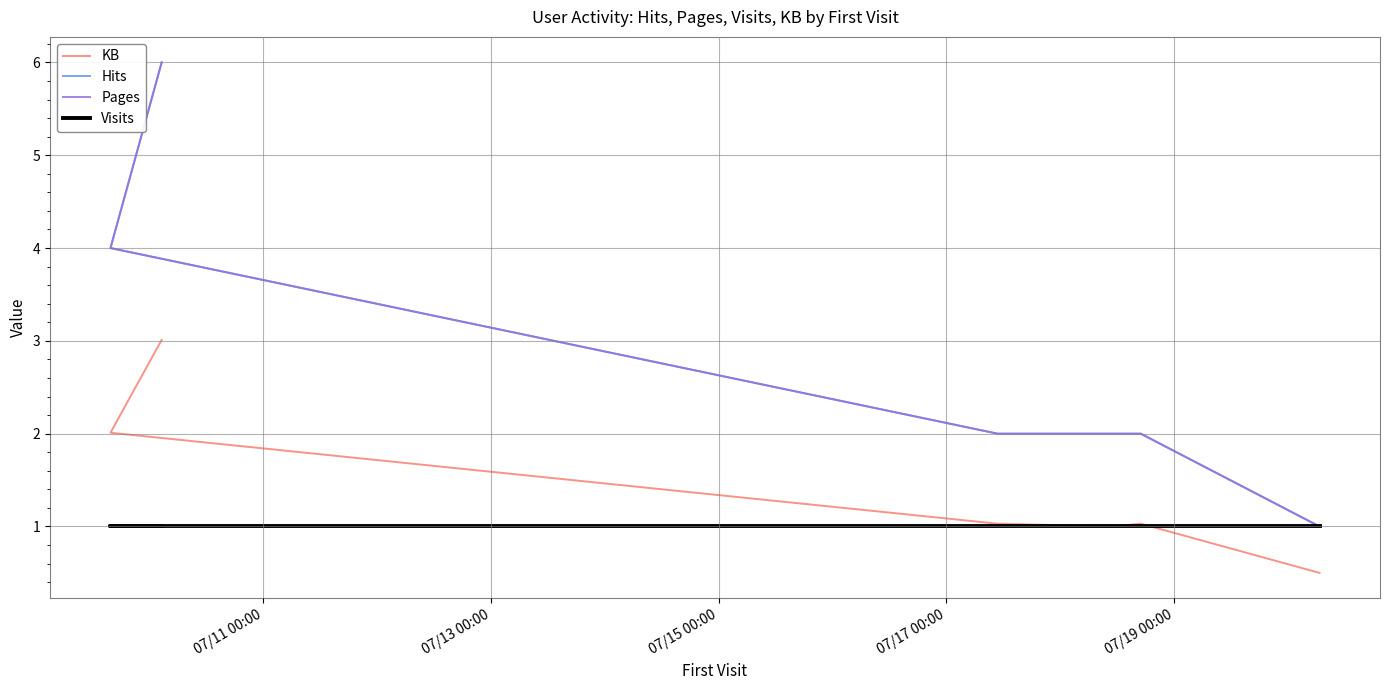

What is the sum of all Visits values?

6.0